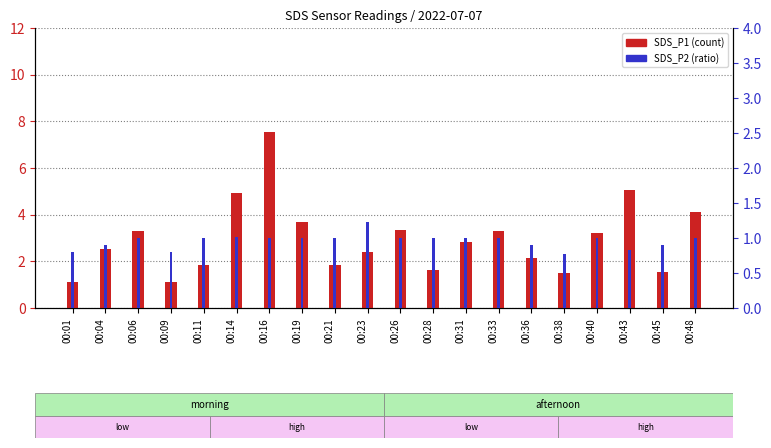

Which series has the widest spread of values?

SDS_P1